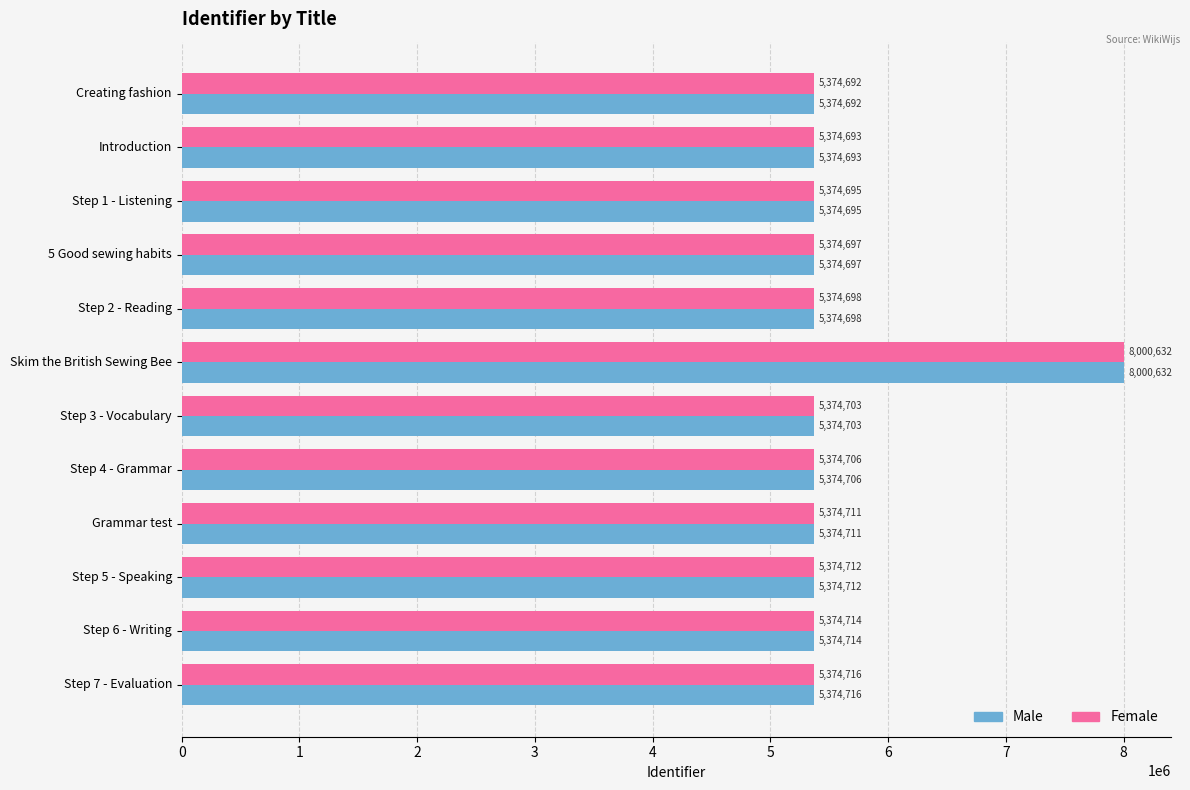

Where is Male nearest to the value 6687662?

Step 7 - Evaluation